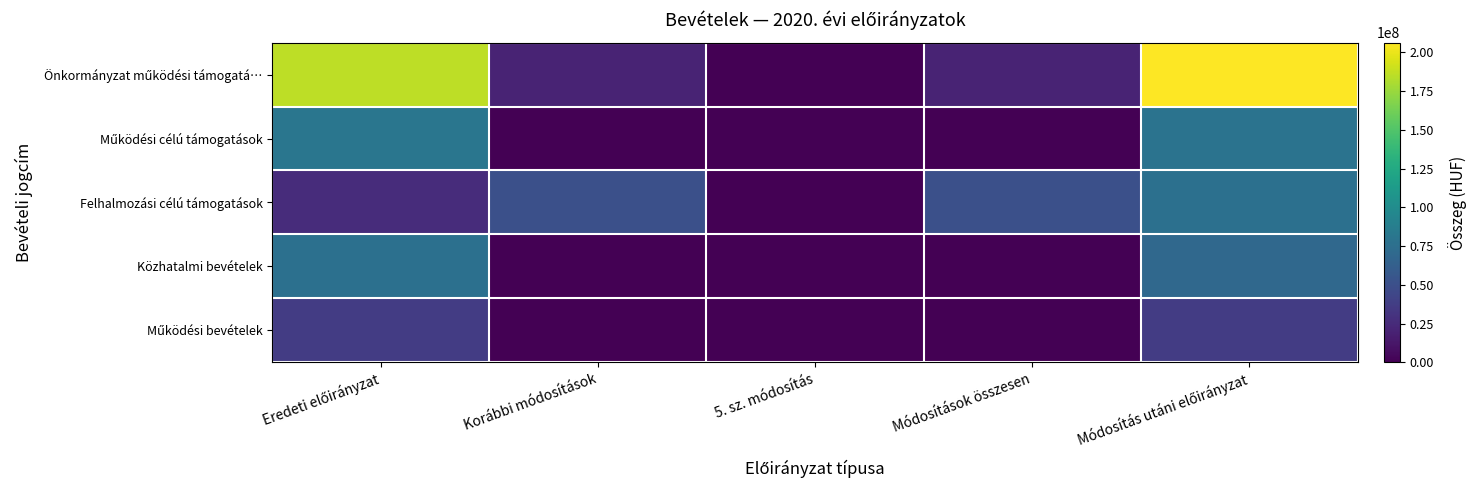

What is the difference between the highest and lowest values at Módosítás utáni előirányzat?

169754198